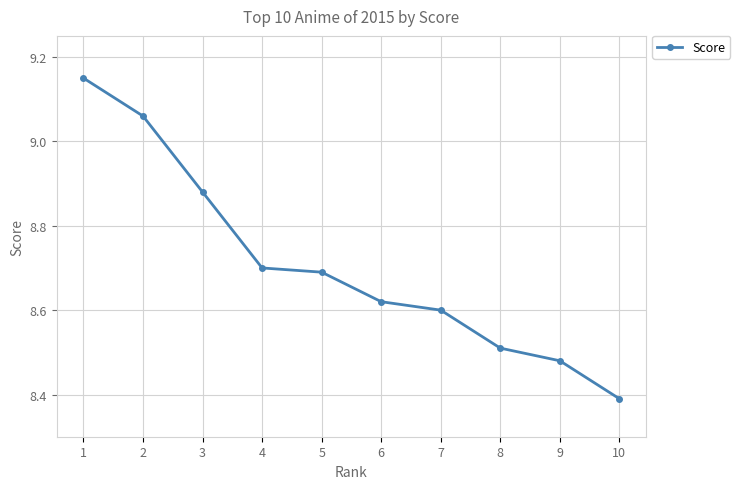

List the labels in order of value, smallest first.

10, 9, 8, 7, 6, 5, 4, 3, 2, 1